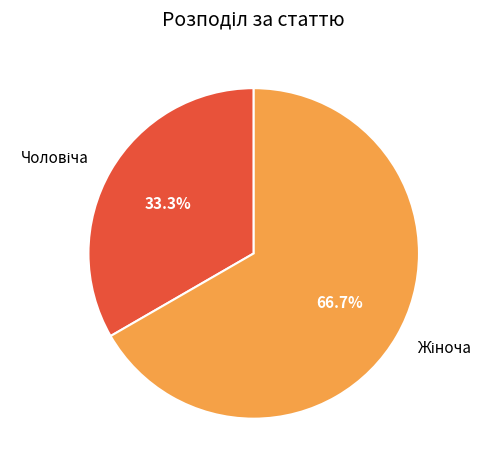

Count the number of slices in the pie.

2